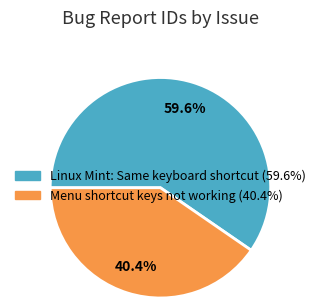

What is the smallest slice in the pie chart?

Menu shortcut keys not working